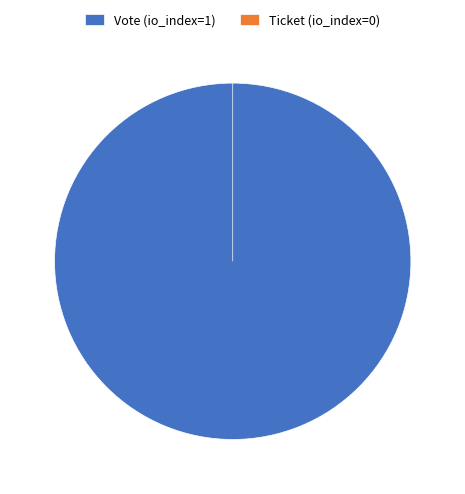

How much of the chart is everything except Ticket (io_index=0)?

100.0%